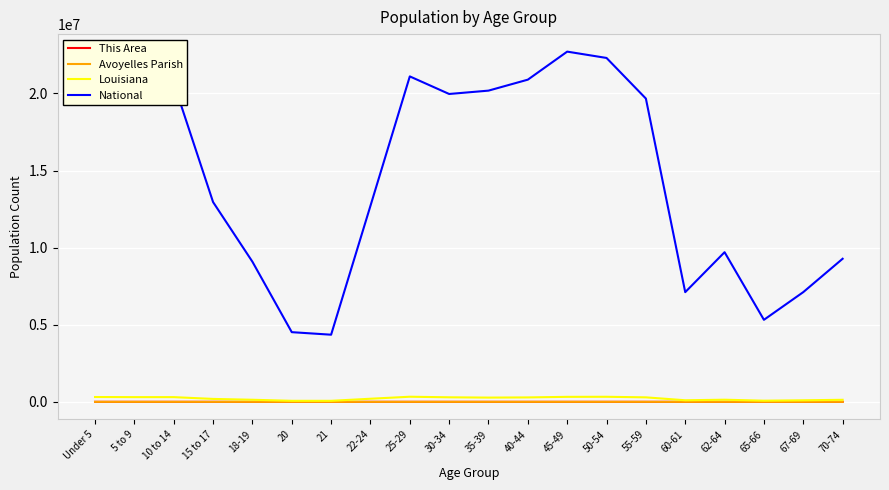

What is the difference between the Louisiana values at 18-19 and 5 to 9?

170140